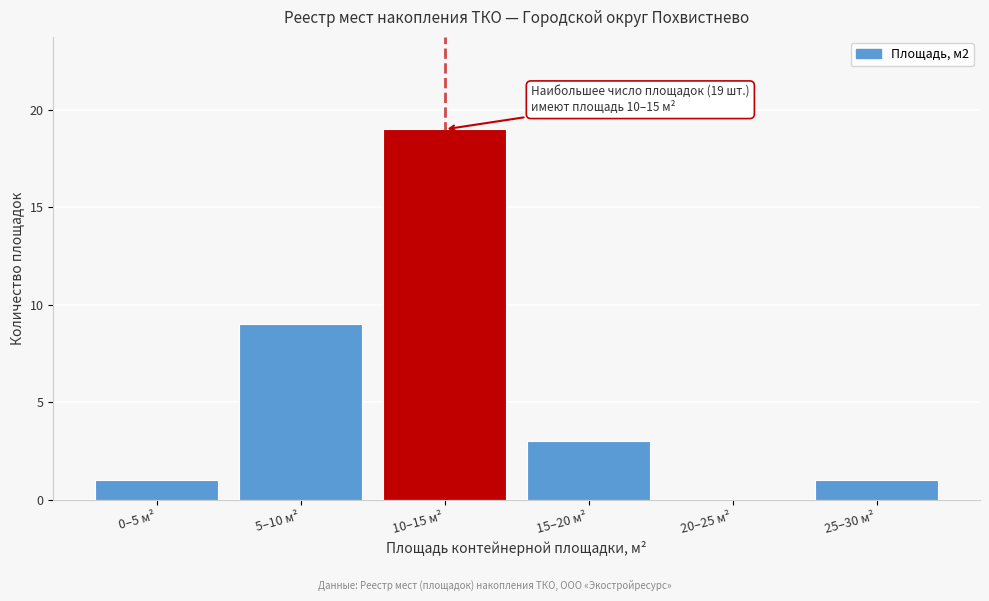

What is the change in value from 10–15 м² to 25–30 м²?

-18